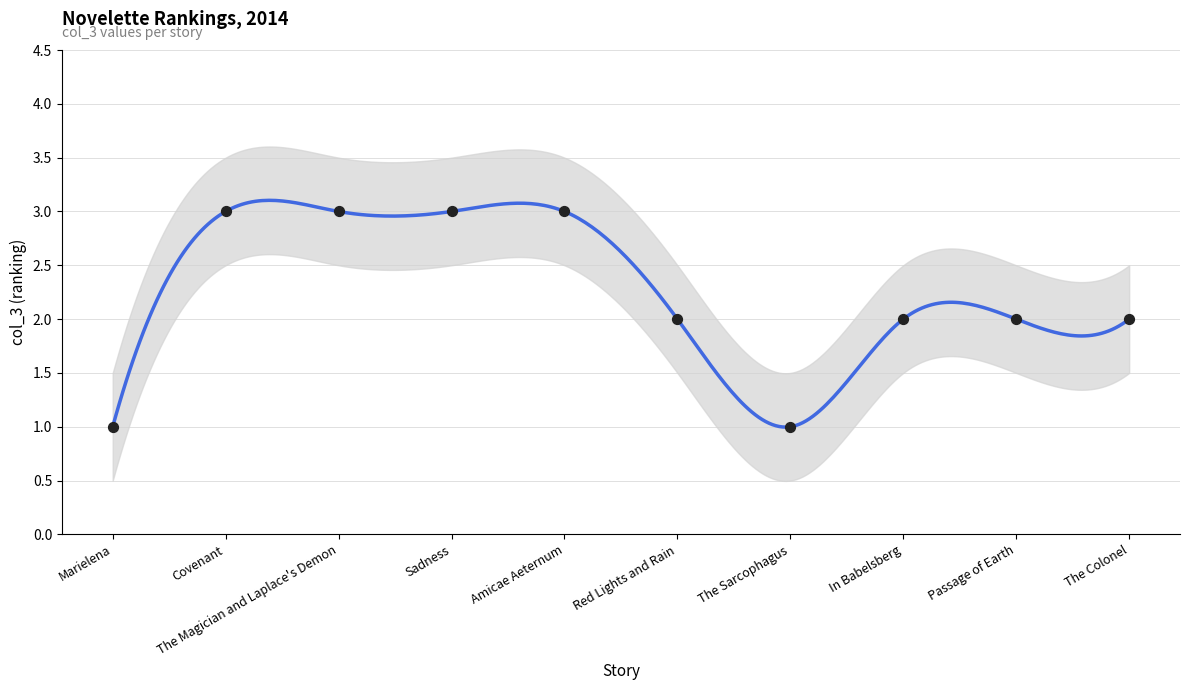

What is the ratio of the value at The Colonel to the value at Red Lights and Rain?

1.0